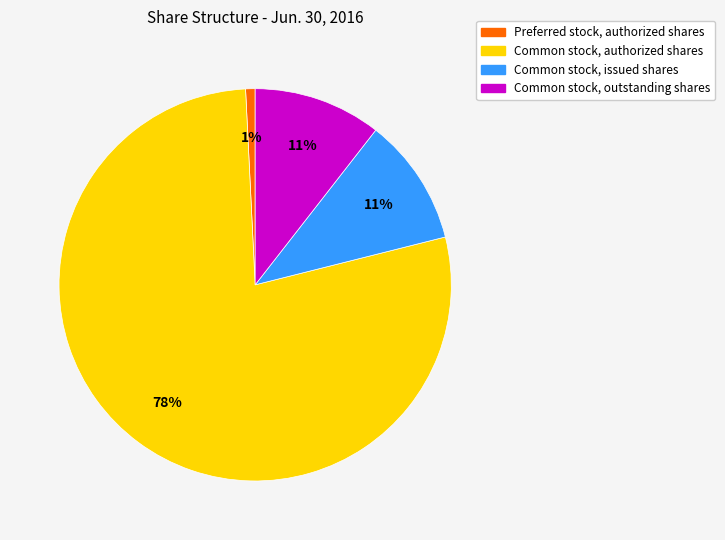

What percentage is the Common stock, issued shares slice, to the nearest percent?

11%